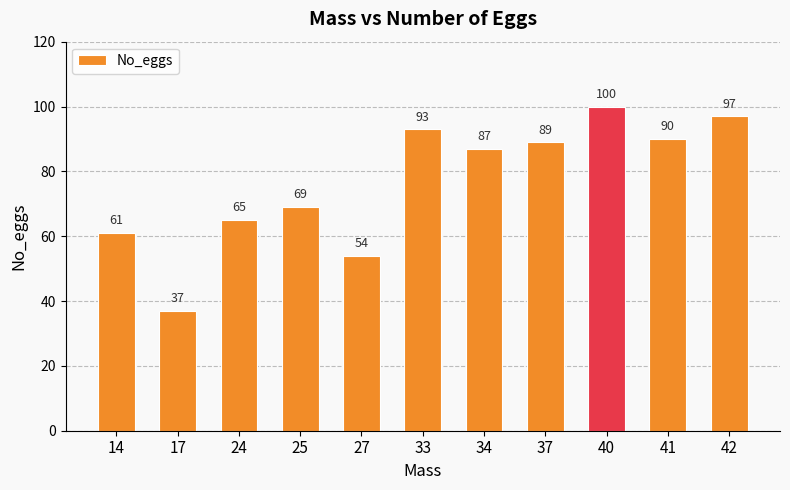

What is the average value?

77